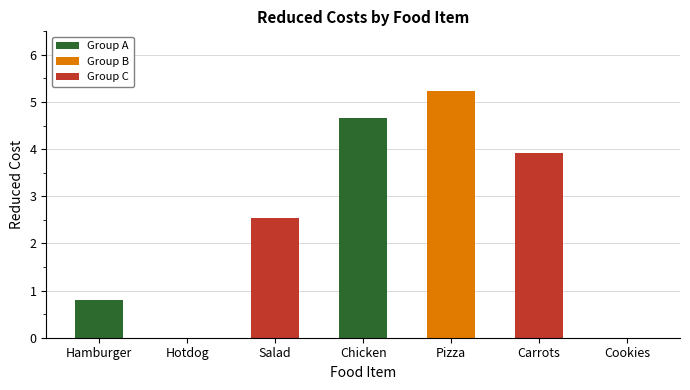

Reading left to right, transcribe all the data shown in this chart.

Hamburger=0.8	Hotdog=0.0	Salad=2.5	Chicken=4.7	Pizza=5.2	Carrots=3.9	Cookies=0.0